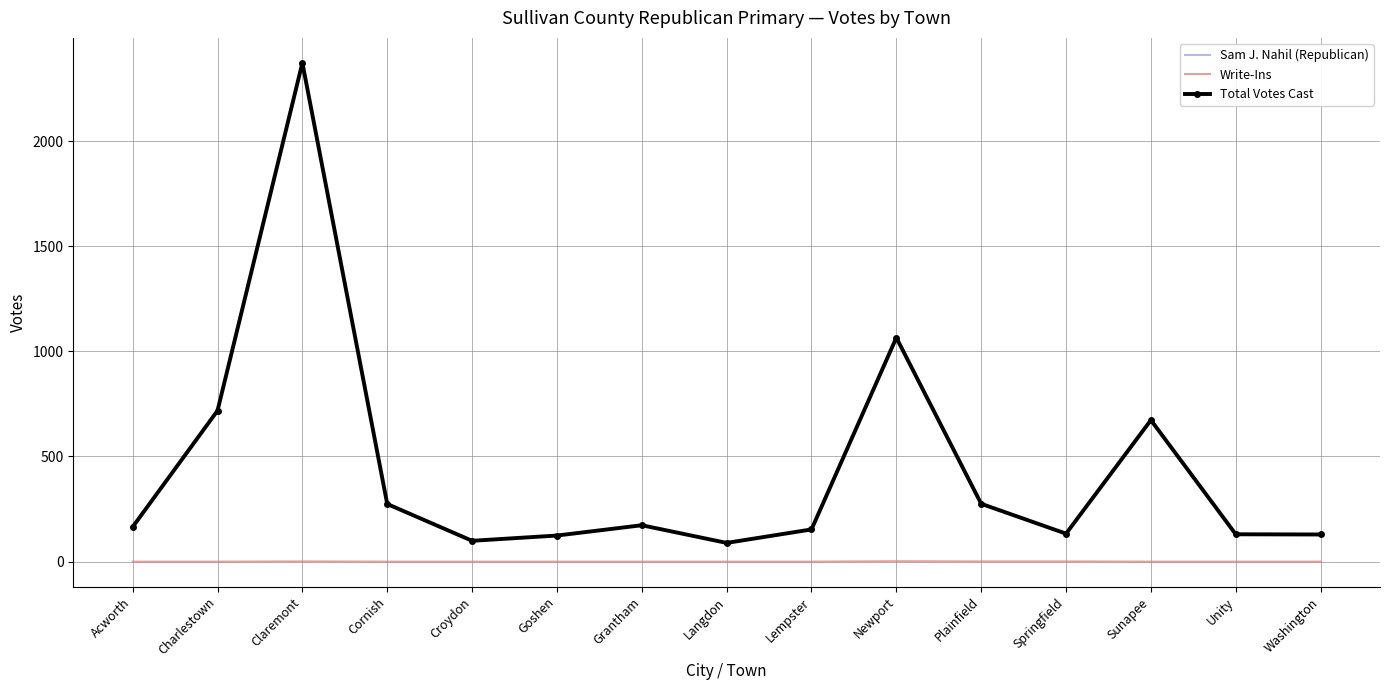

What is the difference between the Write-Ins values at Grantham and Plainfield?

1